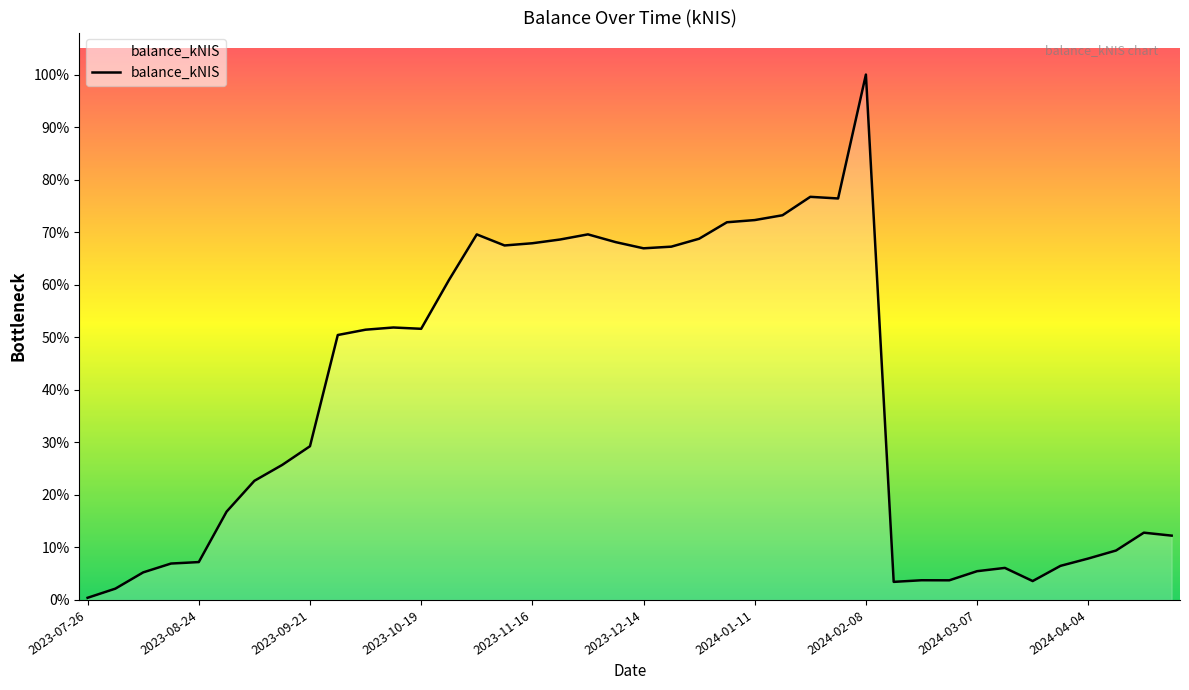

What is the label of the 1st point from the right?

2024-04-25